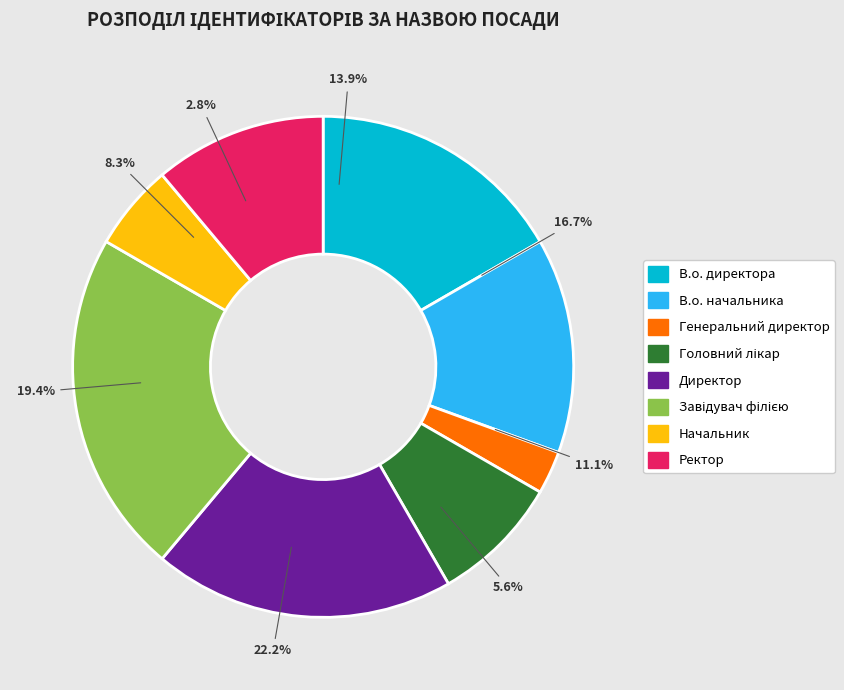

What is the smallest slice in the pie chart?

Генеральний директор